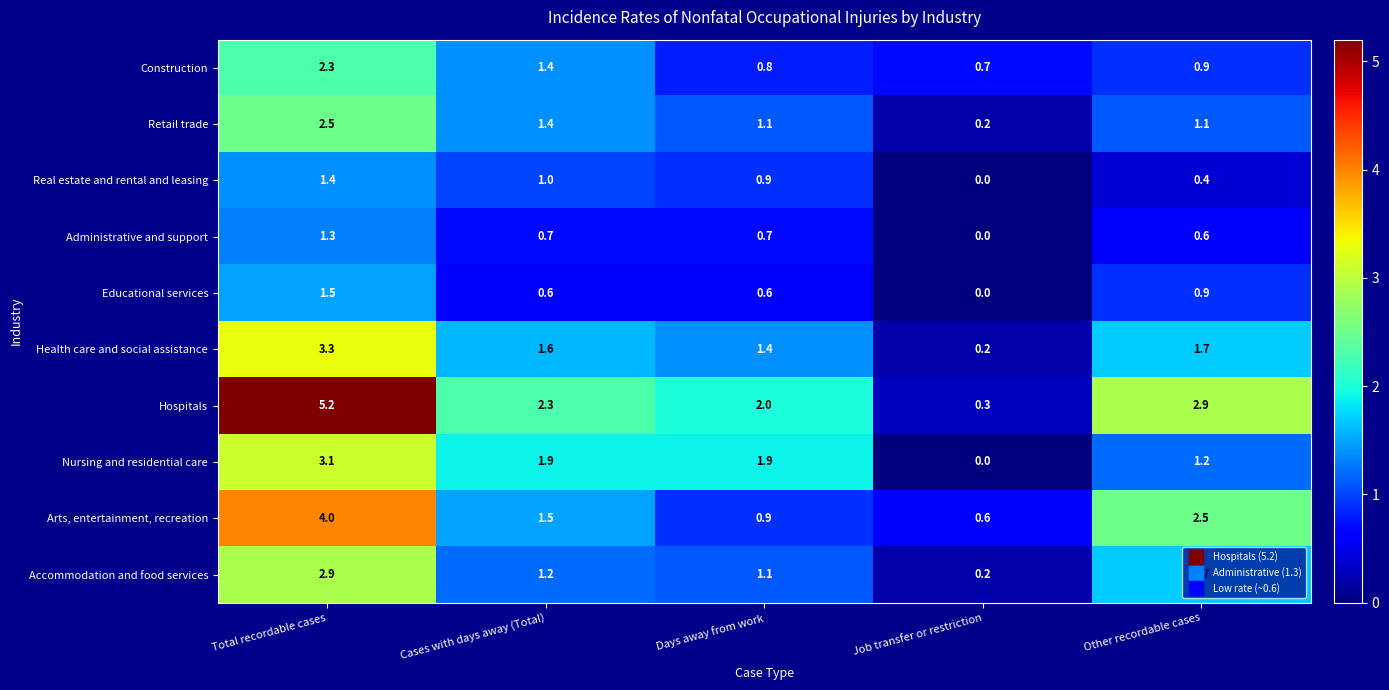

At how many categories does at least one series exceed 4?

1